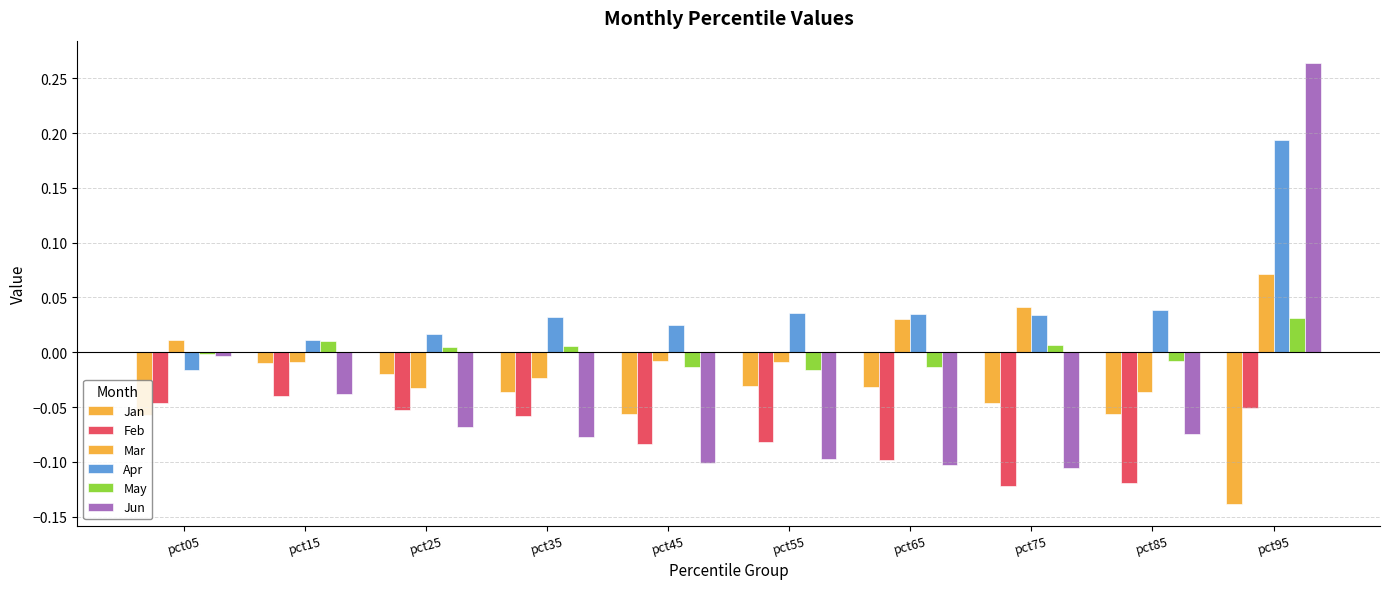

How many groups of bars are there?

10